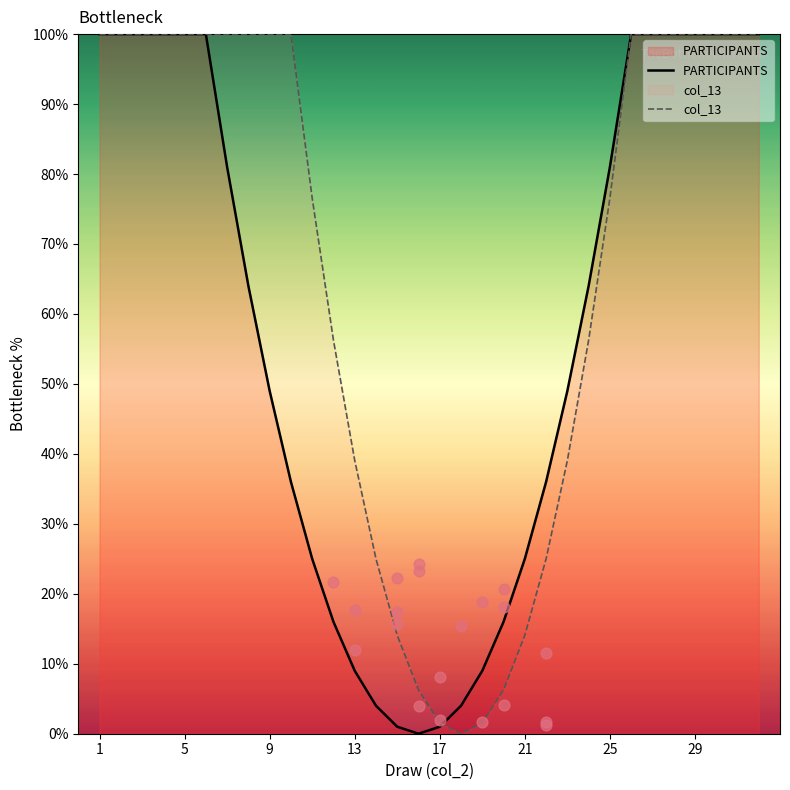

At how many categories does at least one series exceed 75?

19